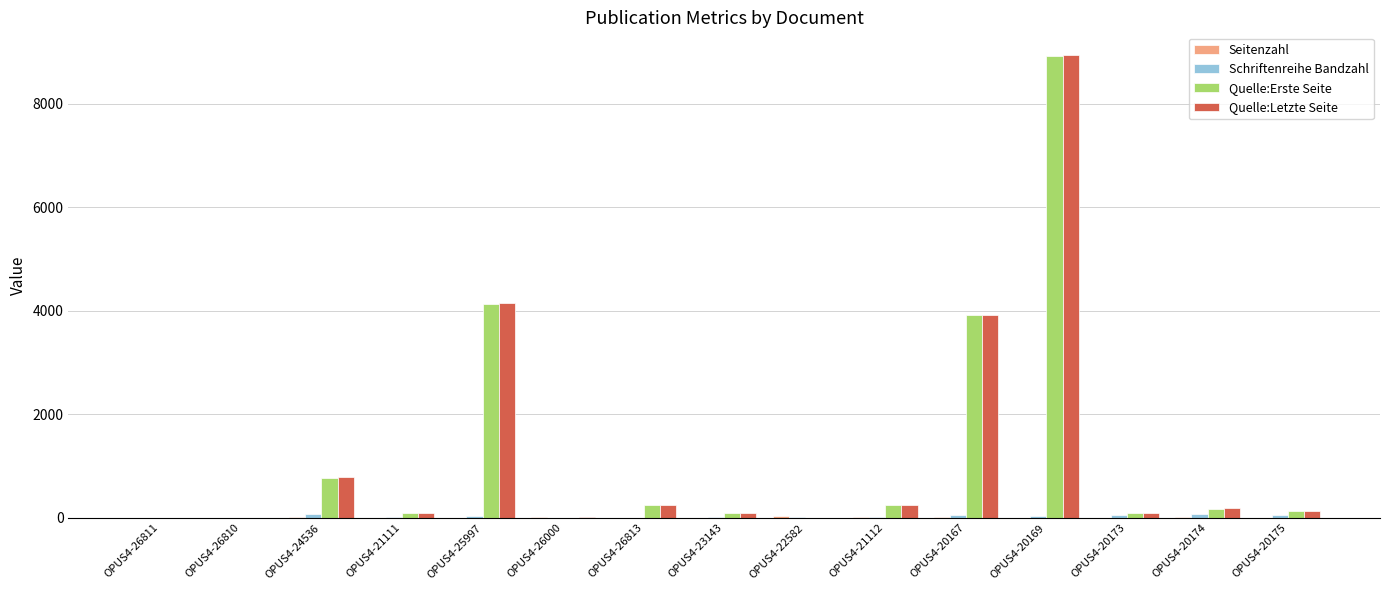

At which category is the sum across all series the highest?

OPUS4-20169